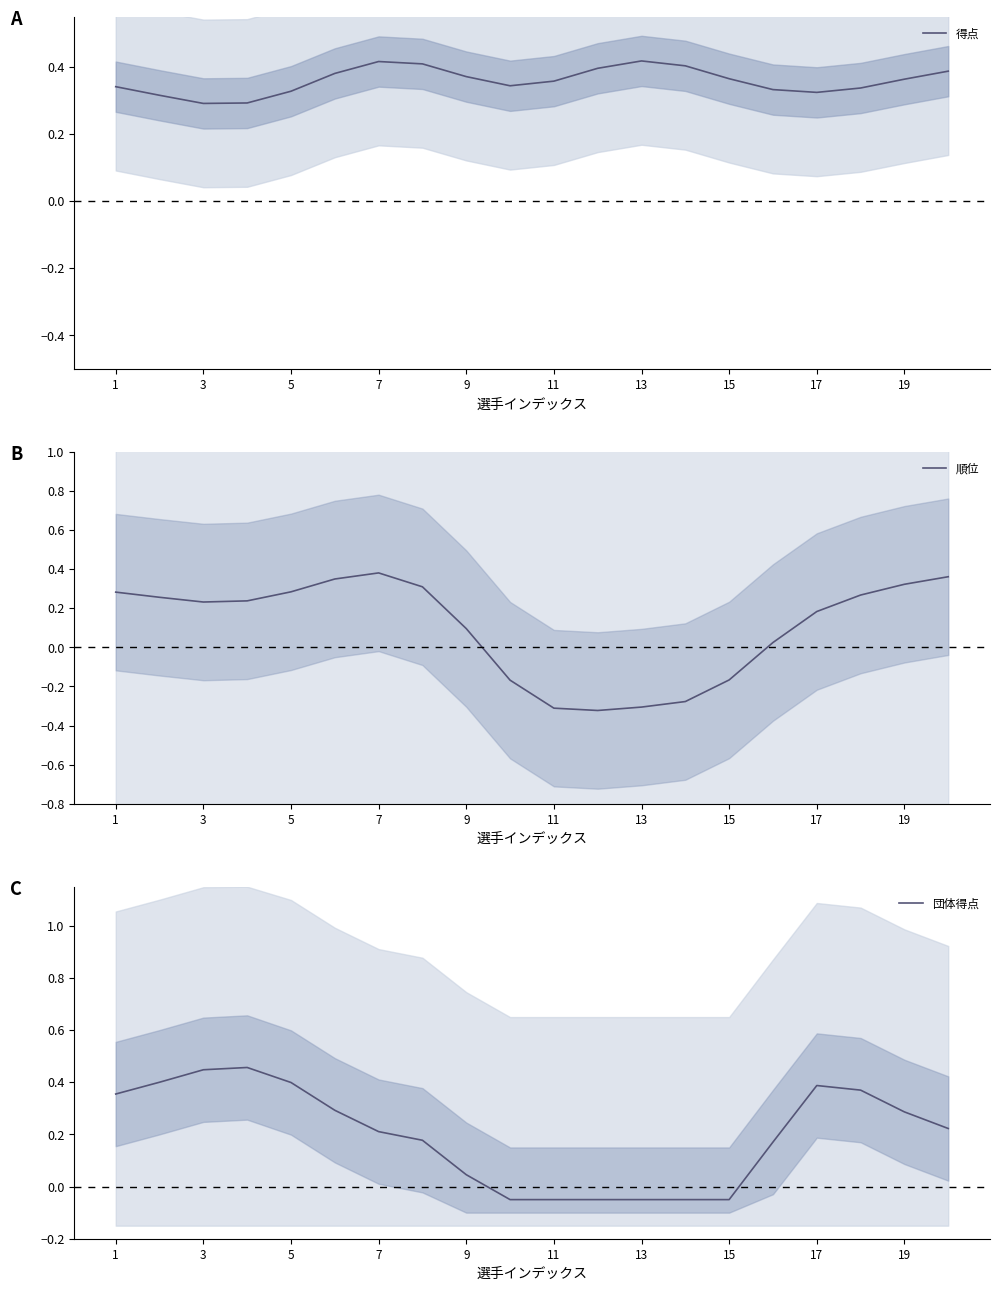

What is the difference between the second highest and minimum values in the 得点 series?

0.1